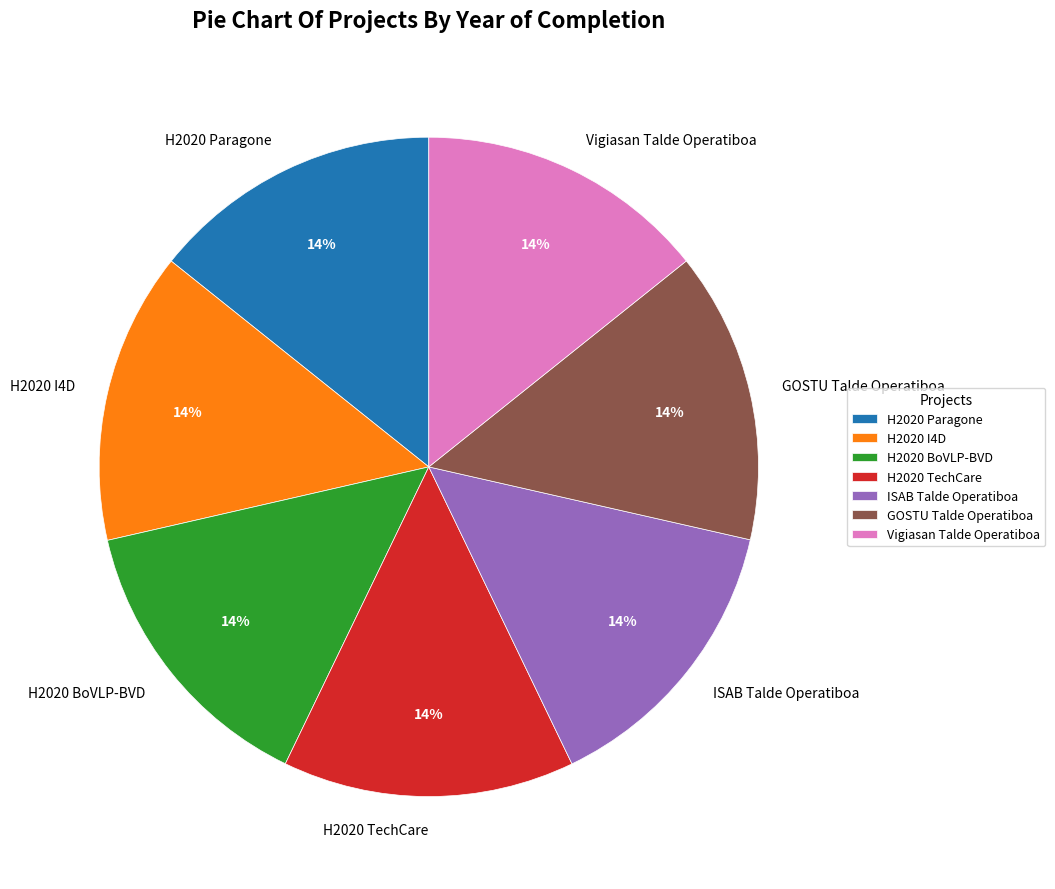

Is it true that H2020 BoVLP-BVD is 14% of the pie?

True